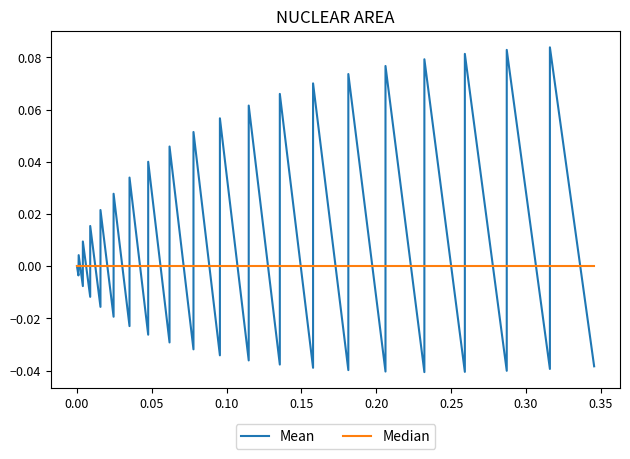

Rank the series by their average value, from highest to lowest.

Mean, Median